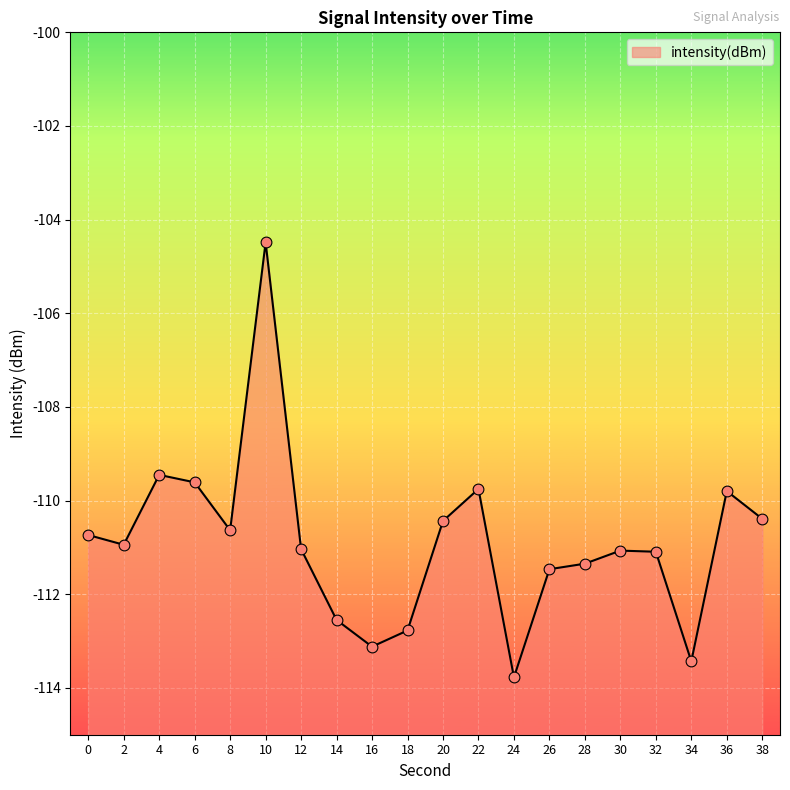

Which has a higher value, 0 or 36?

36